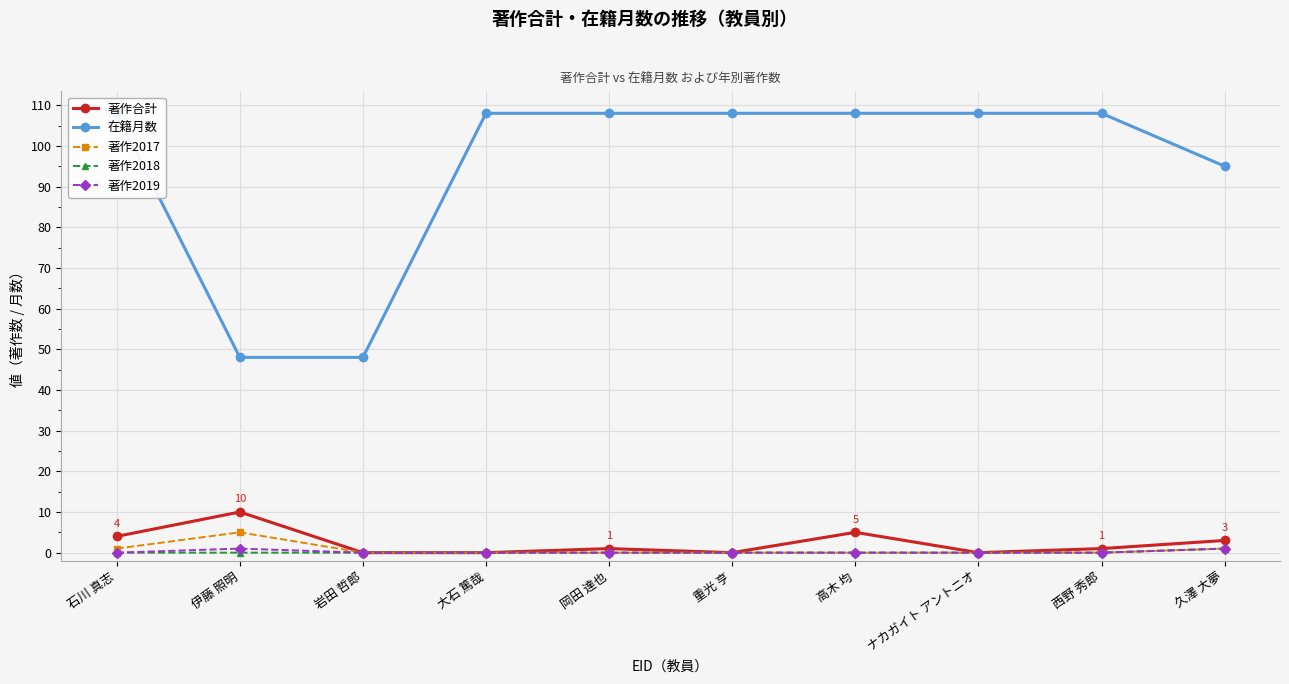

At how many categories does at least one series exceed 84?

8